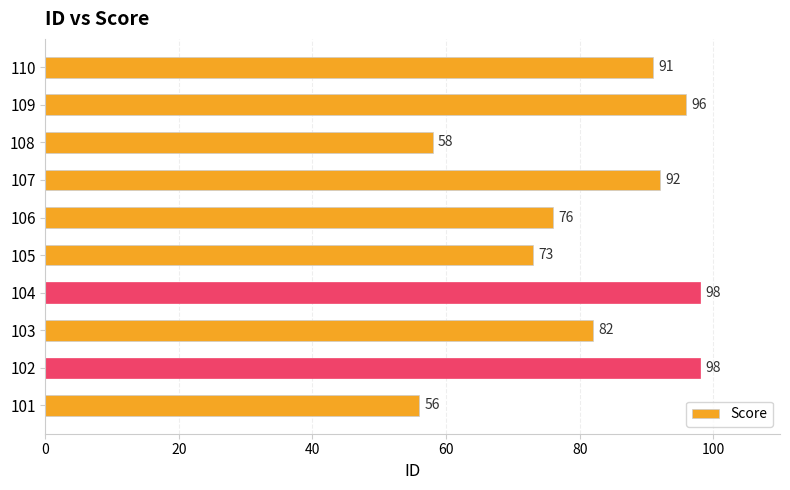

The chart shows a value of 98 at 102. True or false?

True